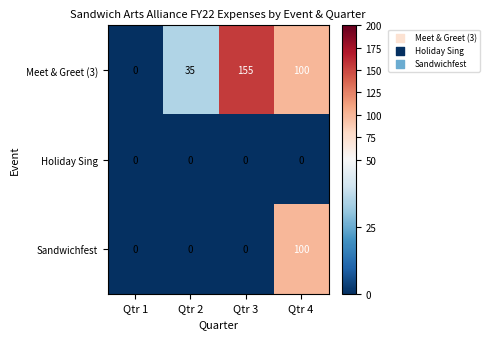

What is the greatest value displayed?

155